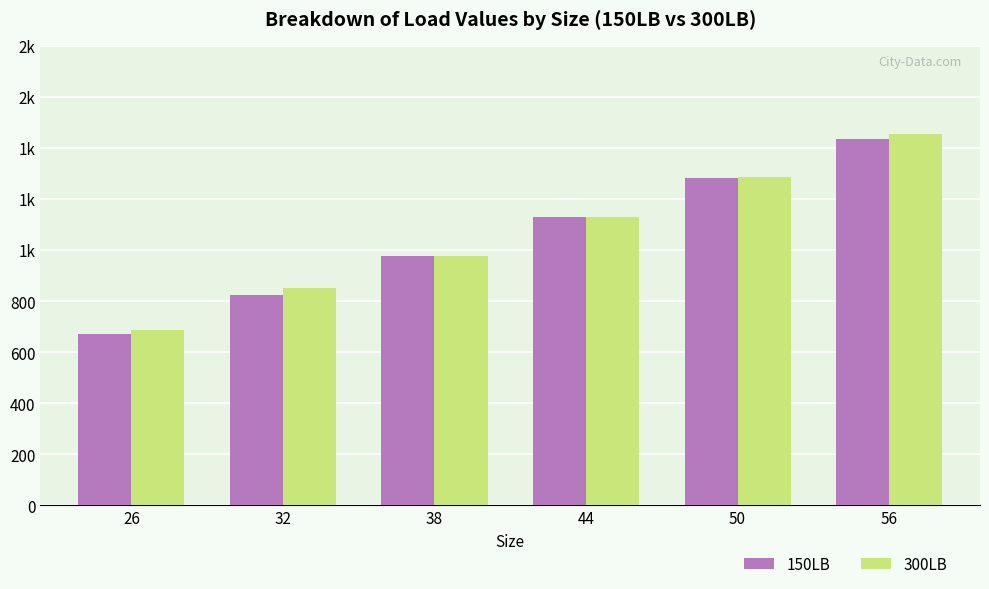

Does the chart contain stacked bars?

No